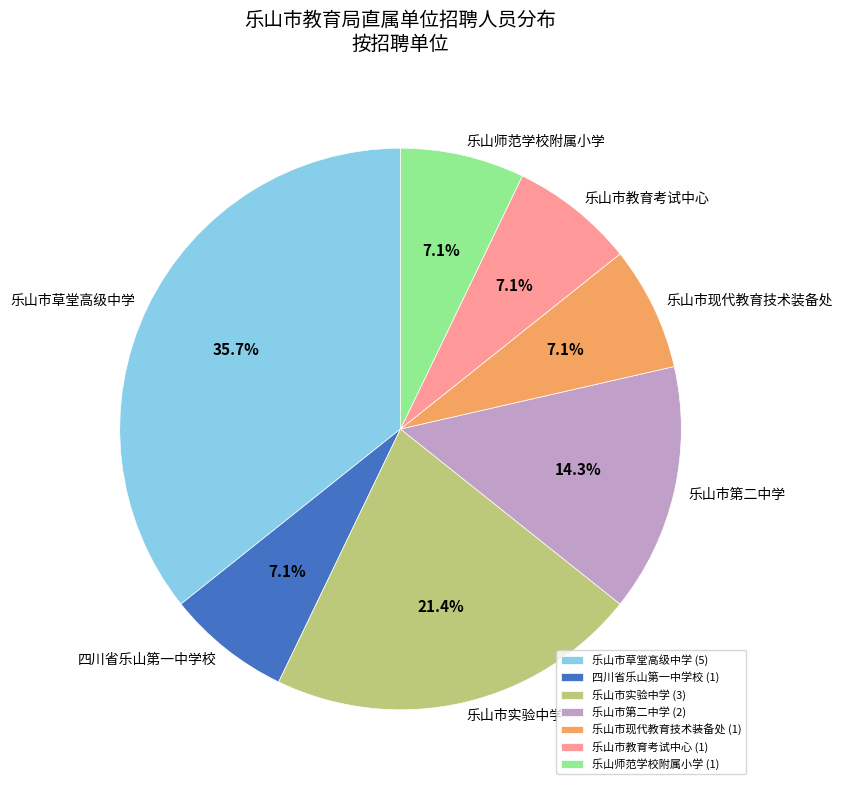

How many slices are in this pie chart?

7